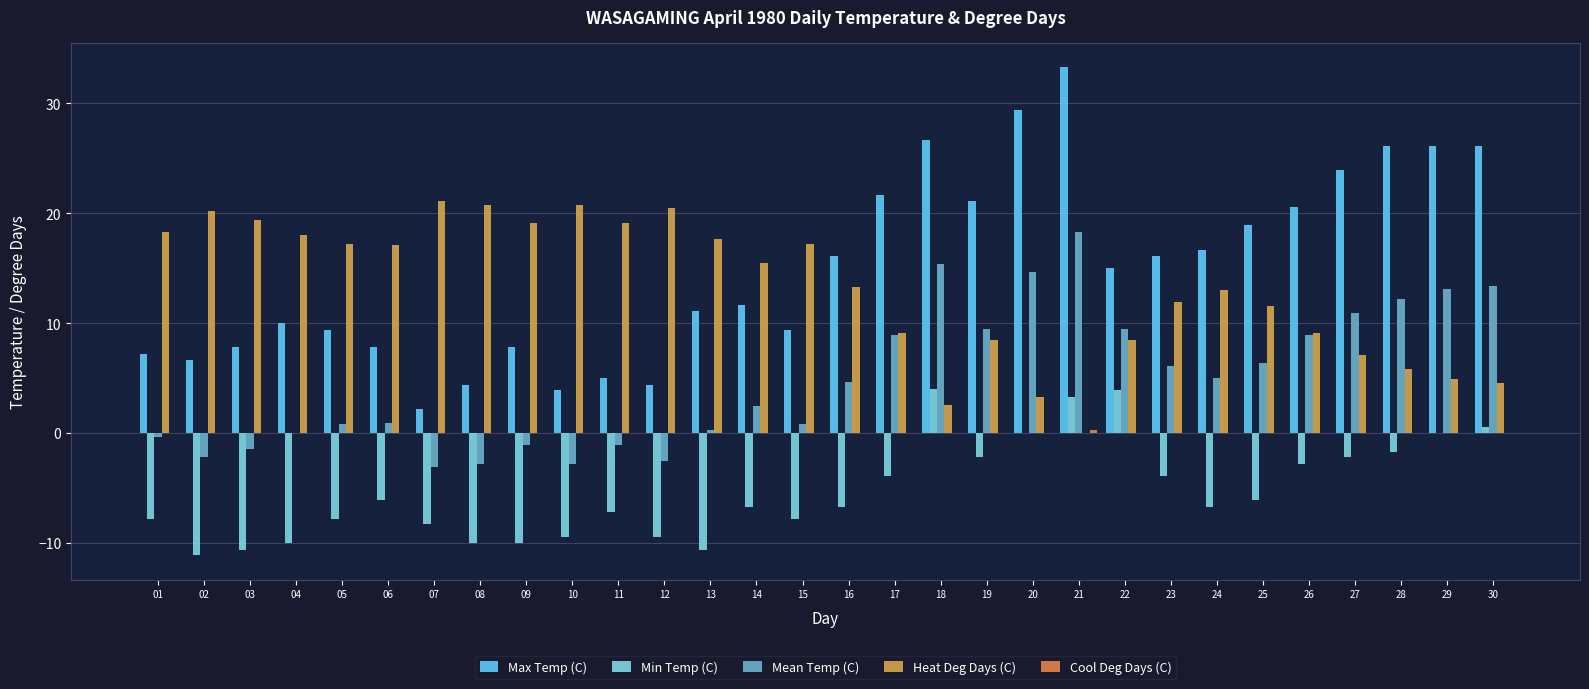

At how many categories does at least one series exceed 10?

30